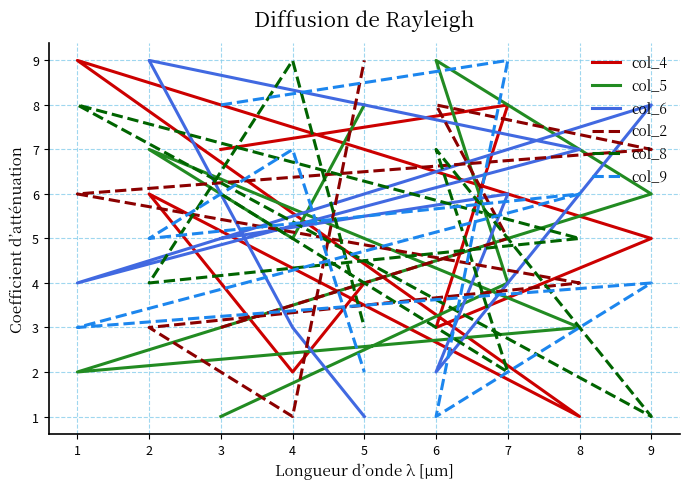

What is the sum of the col_9 values at 1 and 9?

7